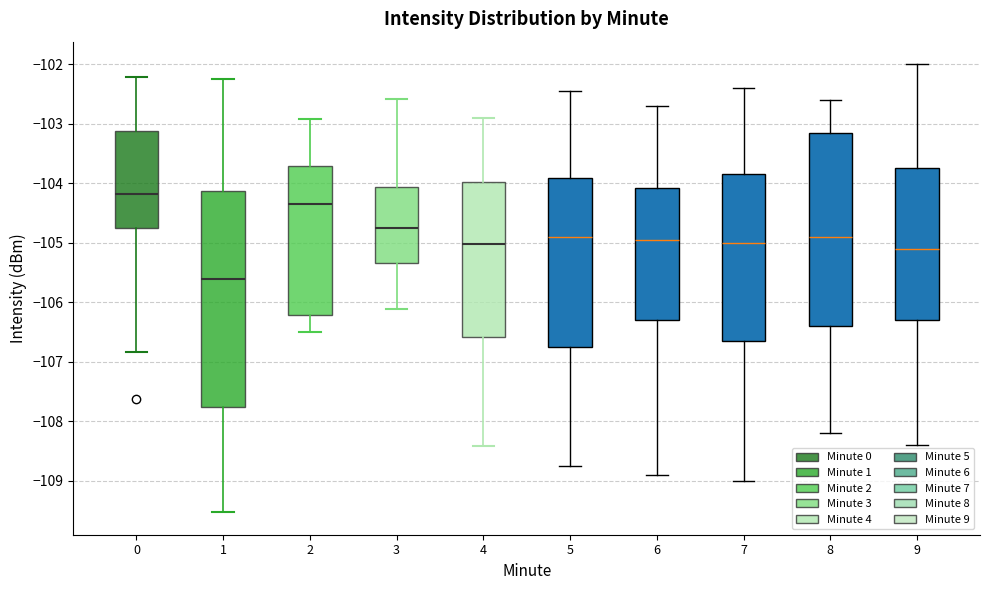

Comparing the boxes themselves (not the whiskers), which one is the tallest?

1